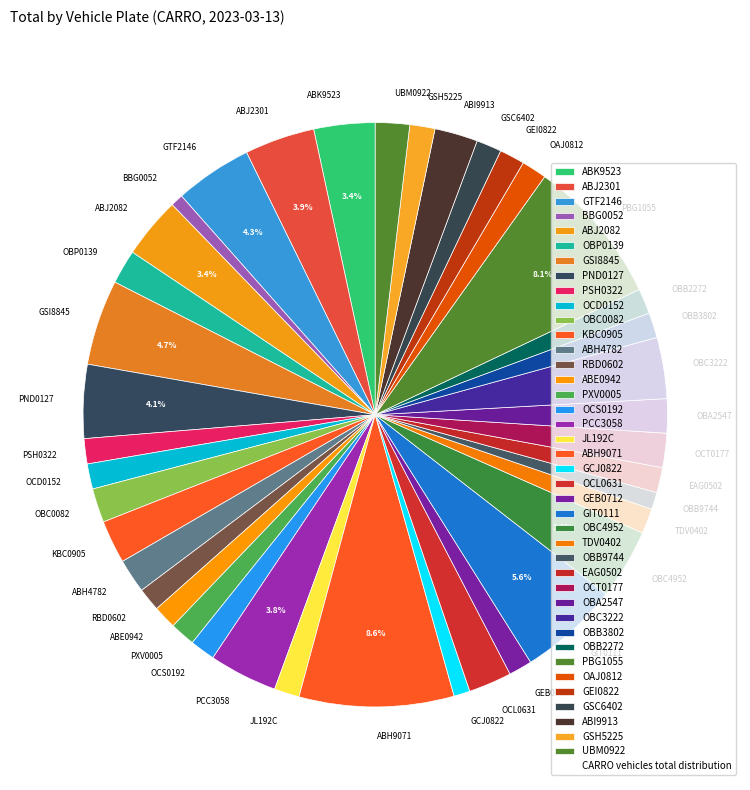

How much of the chart is everything except PCC3058?

96.2%